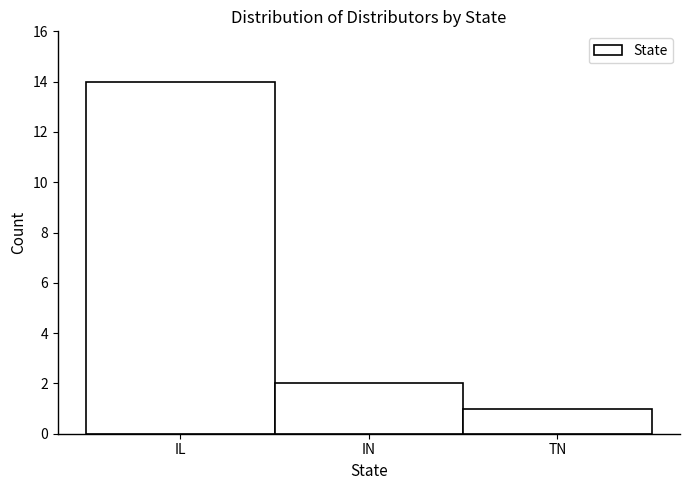

Reading left to right, transcribe all the data shown in this chart.

IL=14	IN=2	TN=1